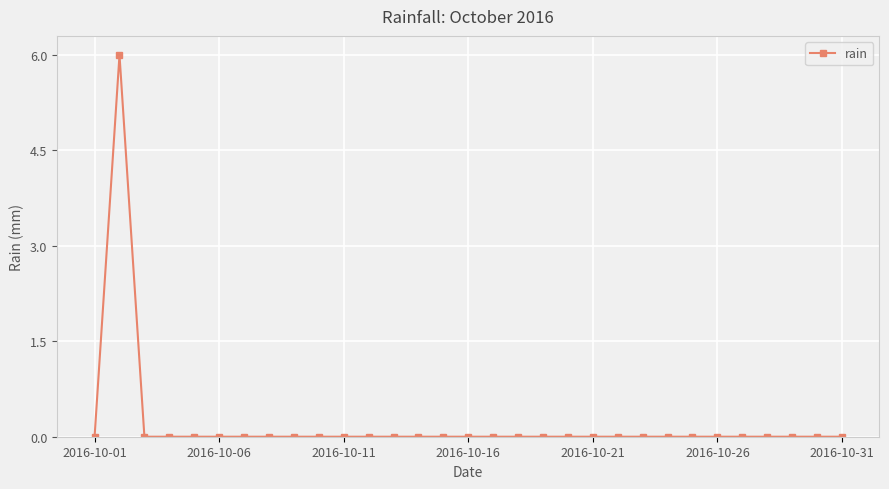

True or false: there are more than 0 points higher than both neighbors.

True